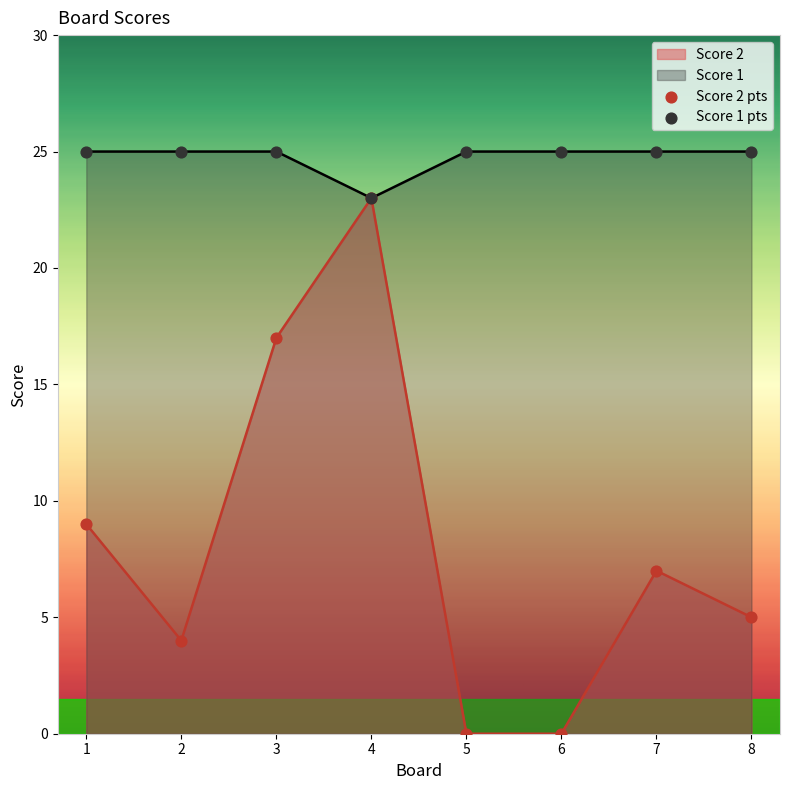

Which series reaches the minimum Y coordinate?

Score 2